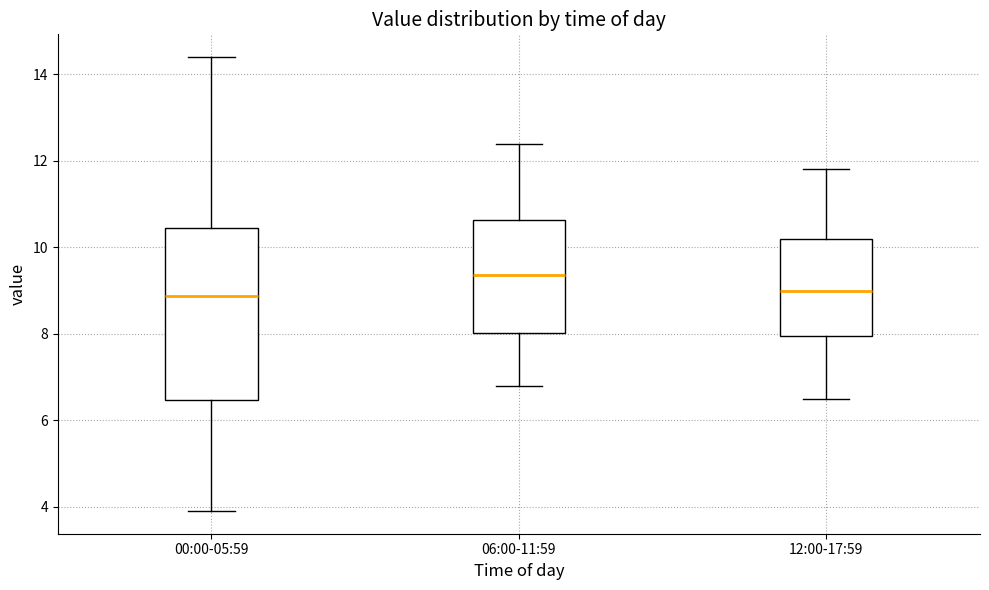

Which box has the highest median line?

06:00-11:59